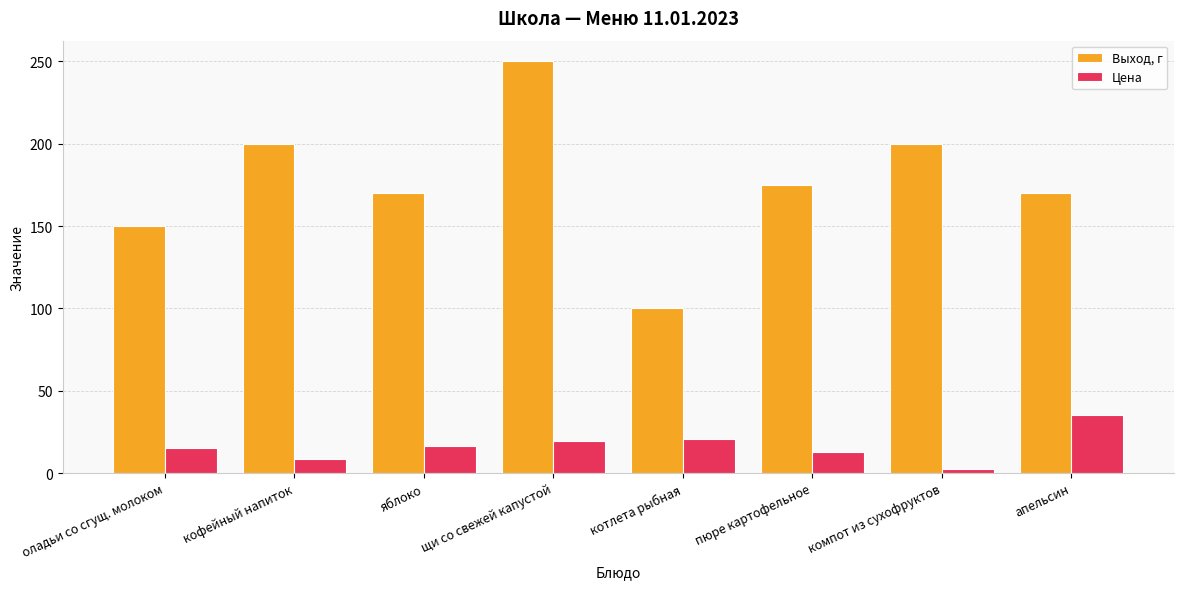

True or false: Цена has a value of 19.2 at щи со свежей капустой.

True